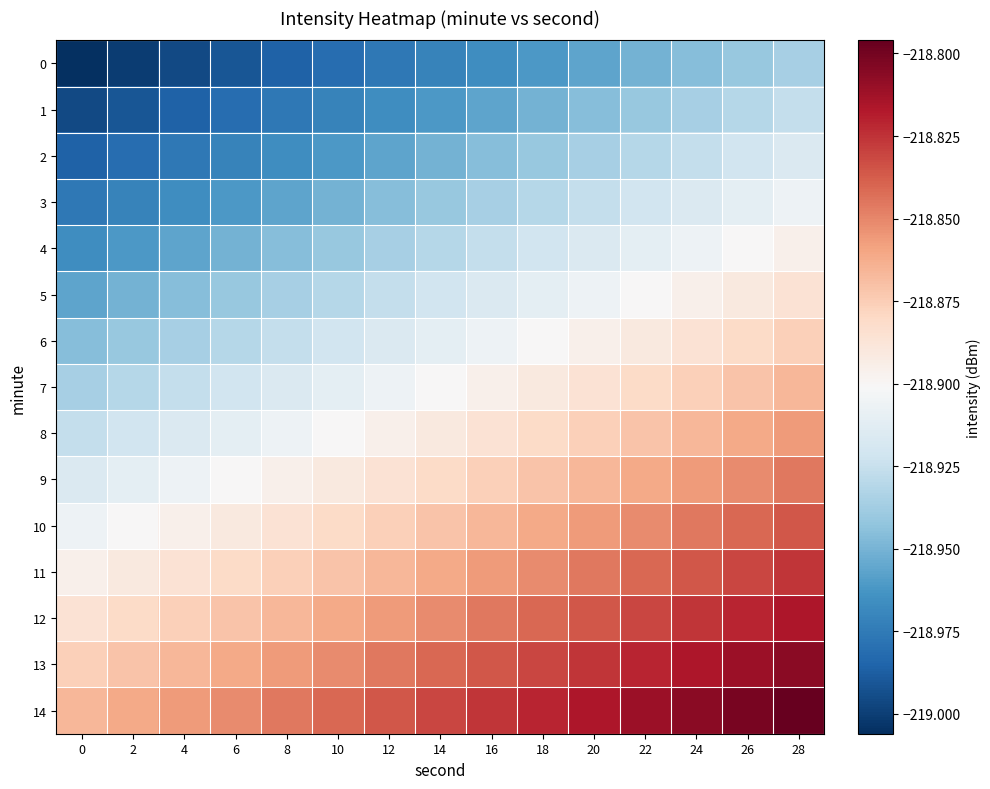

Reading left to right, what are all the values shown in this chart?

0: 0=-219.0	2=-219.0	4=-219.0	6=-219.0	8=-219.0	10=-219.0	12=-219.0	14=-219.0	16=-219.0	18=-219.0	20=-219.0	22=-219.0	24=-218.9	26=-218.9	28=-218.9
1: 0=-219.0	2=-219.0	4=-219.0	6=-219.0	8=-219.0	10=-219.0	12=-219.0	14=-219.0	16=-219.0	18=-219.0	20=-218.9	22=-218.9	24=-218.9	26=-218.9	28=-218.9
2: 0=-219.0	2=-219.0	4=-219.0	6=-219.0	8=-219.0	10=-219.0	12=-219.0	14=-219.0	16=-218.9	18=-218.9	20=-218.9	22=-218.9	24=-218.9	26=-218.9	28=-218.9
3: 0=-219.0	2=-219.0	4=-219.0	6=-219.0	8=-219.0	10=-219.0	12=-218.9	14=-218.9	16=-218.9	18=-218.9	20=-218.9	22=-218.9	24=-218.9	26=-218.9	28=-218.9
4: 0=-219.0	2=-219.0	4=-219.0	6=-219.0	8=-218.9	10=-218.9	12=-218.9	14=-218.9	16=-218.9	18=-218.9	20=-218.9	22=-218.9	24=-218.9	26=-218.9	28=-218.9
5: 0=-219.0	2=-219.0	4=-218.9	6=-218.9	8=-218.9	10=-218.9	12=-218.9	14=-218.9	16=-218.9	18=-218.9	20=-218.9	22=-218.9	24=-218.9	26=-218.9	28=-218.9
6: 0=-218.9	2=-218.9	4=-218.9	6=-218.9	8=-218.9	10=-218.9	12=-218.9	14=-218.9	16=-218.9	18=-218.9	20=-218.9	22=-218.9	24=-218.9	26=-218.9	28=-218.9
7: 0=-218.9	2=-218.9	4=-218.9	6=-218.9	8=-218.9	10=-218.9	12=-218.9	14=-218.9	16=-218.9	18=-218.9	20=-218.9	22=-218.9	24=-218.9	26=-218.9	28=-218.9
8: 0=-218.9	2=-218.9	4=-218.9	6=-218.9	8=-218.9	10=-218.9	12=-218.9	14=-218.9	16=-218.9	18=-218.9	20=-218.9	22=-218.9	24=-218.9	26=-218.9	28=-218.9
9: 0=-218.9	2=-218.9	4=-218.9	6=-218.9	8=-218.9	10=-218.9	12=-218.9	14=-218.9	16=-218.9	18=-218.9	20=-218.9	22=-218.9	24=-218.9	26=-218.9	28=-218.8
10: 0=-218.9	2=-218.9	4=-218.9	6=-218.9	8=-218.9	10=-218.9	12=-218.9	14=-218.9	16=-218.9	18=-218.9	20=-218.9	22=-218.9	24=-218.8	26=-218.8	28=-218.8
11: 0=-218.9	2=-218.9	4=-218.9	6=-218.9	8=-218.9	10=-218.9	12=-218.9	14=-218.9	16=-218.9	18=-218.9	20=-218.8	22=-218.8	24=-218.8	26=-218.8	28=-218.8
12: 0=-218.9	2=-218.9	4=-218.9	6=-218.9	8=-218.9	10=-218.9	12=-218.9	14=-218.9	16=-218.8	18=-218.8	20=-218.8	22=-218.8	24=-218.8	26=-218.8	28=-218.8
13: 0=-218.9	2=-218.9	4=-218.9	6=-218.9	8=-218.9	10=-218.9	12=-218.8	14=-218.8	16=-218.8	18=-218.8	20=-218.8	22=-218.8	24=-218.8	26=-218.8	28=-218.8
14: 0=-218.9	2=-218.9	4=-218.9	6=-218.9	8=-218.8	10=-218.8	12=-218.8	14=-218.8	16=-218.8	18=-218.8	20=-218.8	22=-218.8	24=-218.8	26=-218.8	28=-218.8